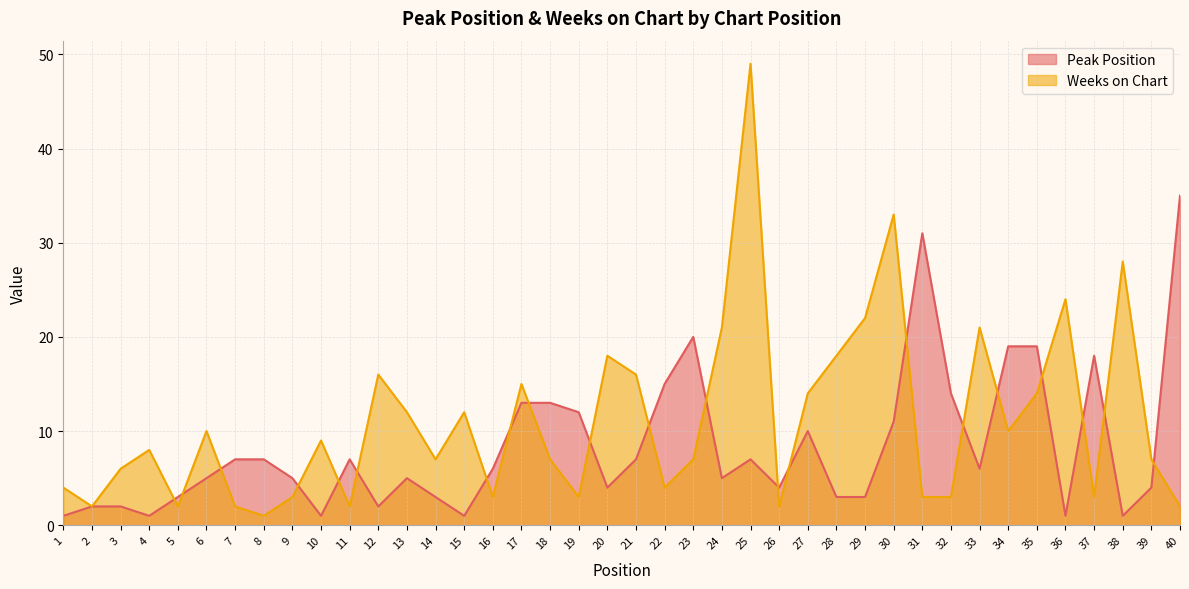

What is the value of the Weeks on Chart point at the 40th from the left?

2